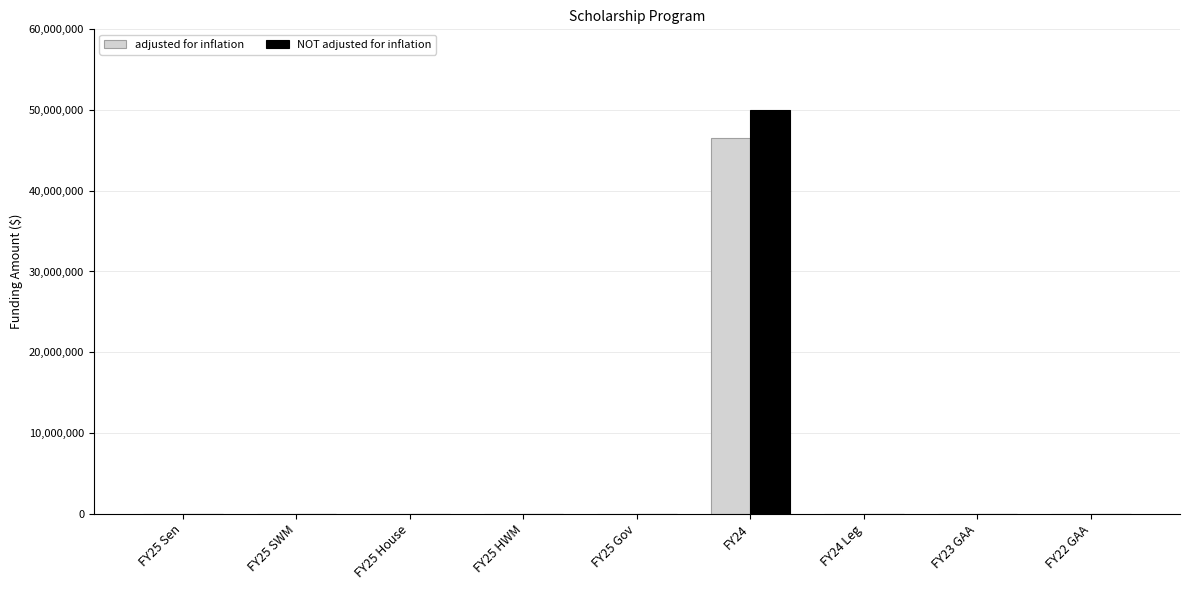

What is the difference between the adjusted for inflation values at FY24 and FY25 HWM?

46553367